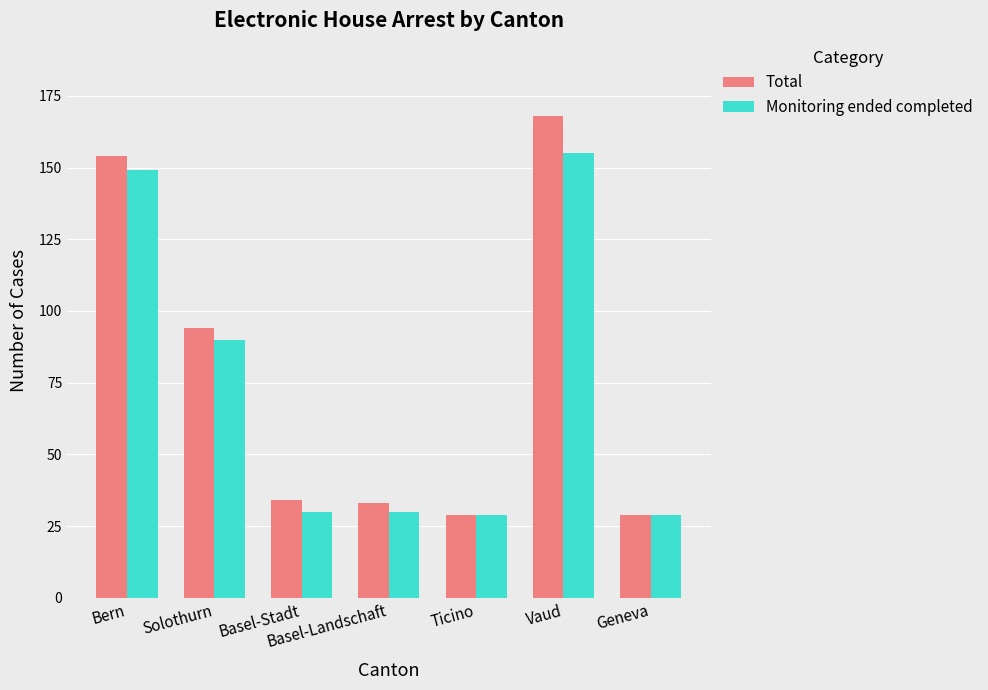

How many bars are there in each group?

2